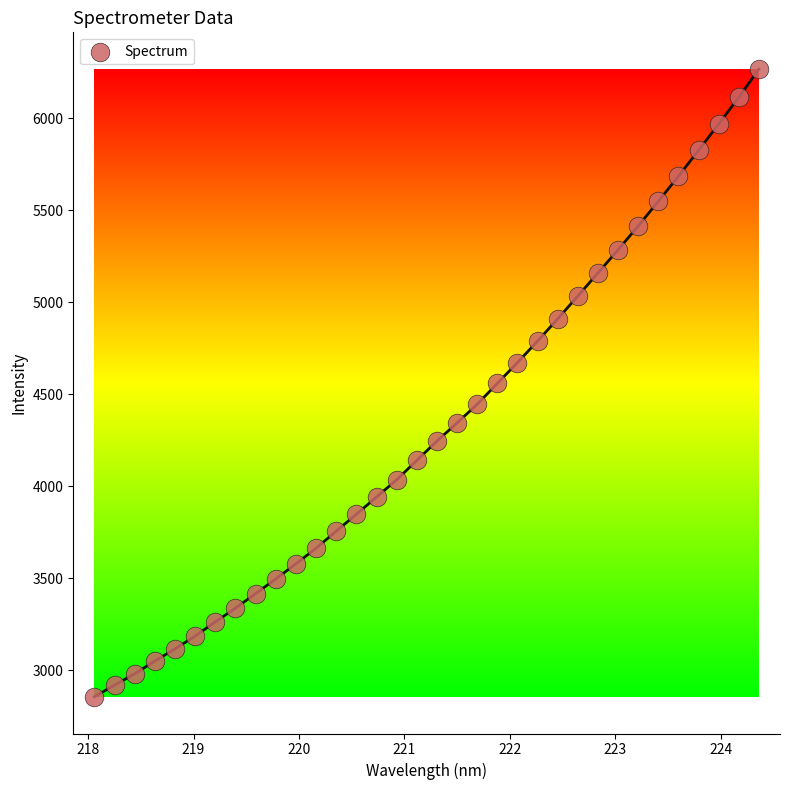

What is the range of Y values (max minus min)?

3408.0